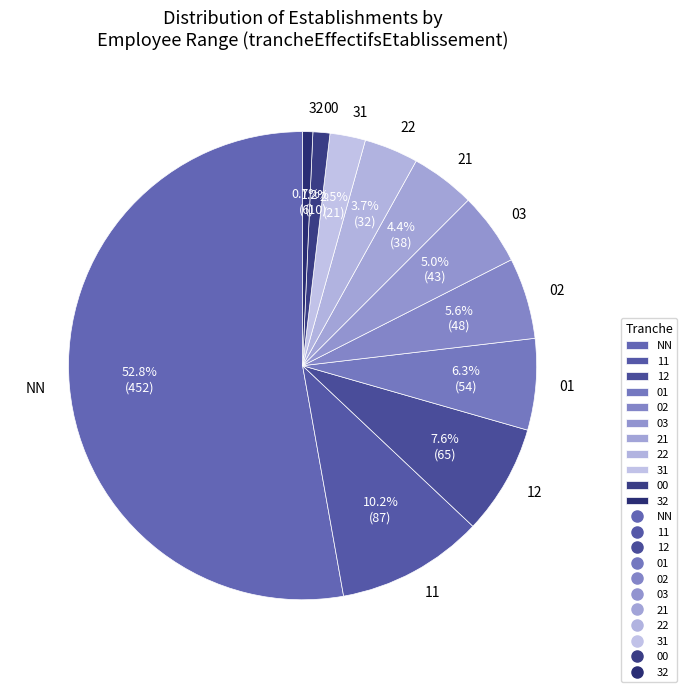

What is the total percentage of 03 and NN?

57.8%